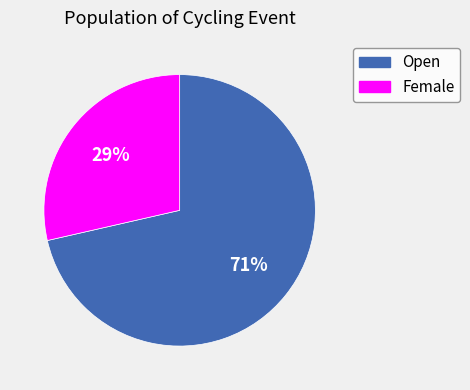

Between Open and Female, which is larger?

Open